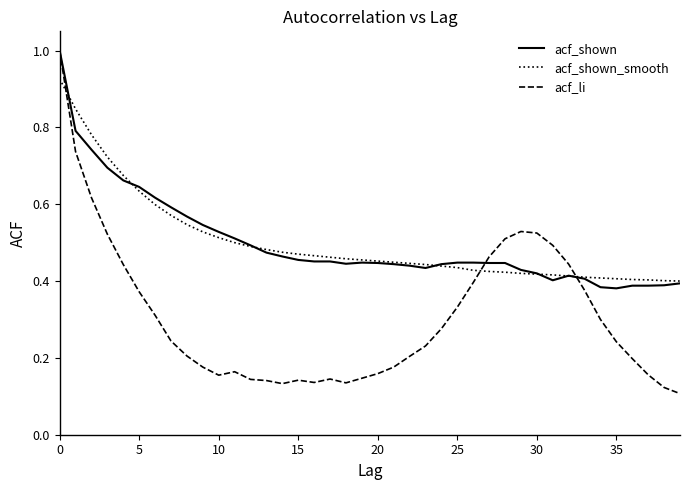

Which series has the largest range (max minus min)?

acf_li